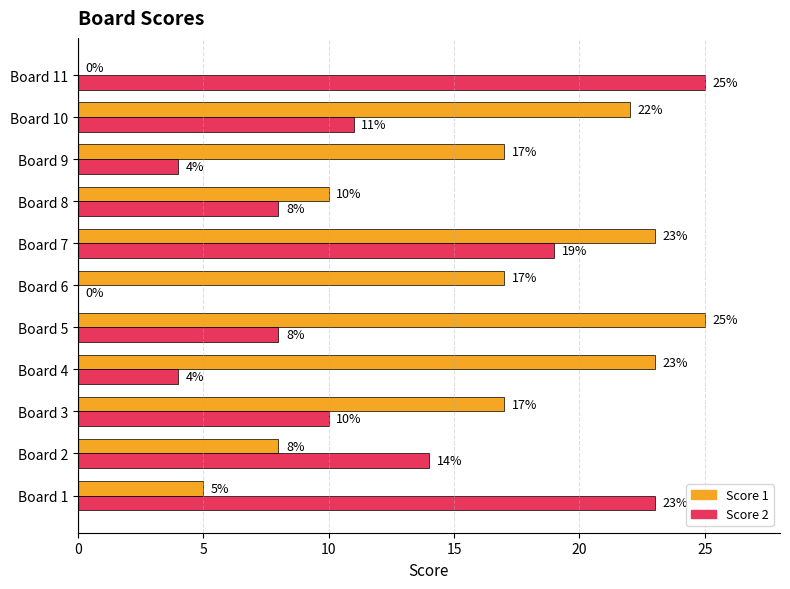

Read the Score 1 value at Board 3, to the nearest 10.

20